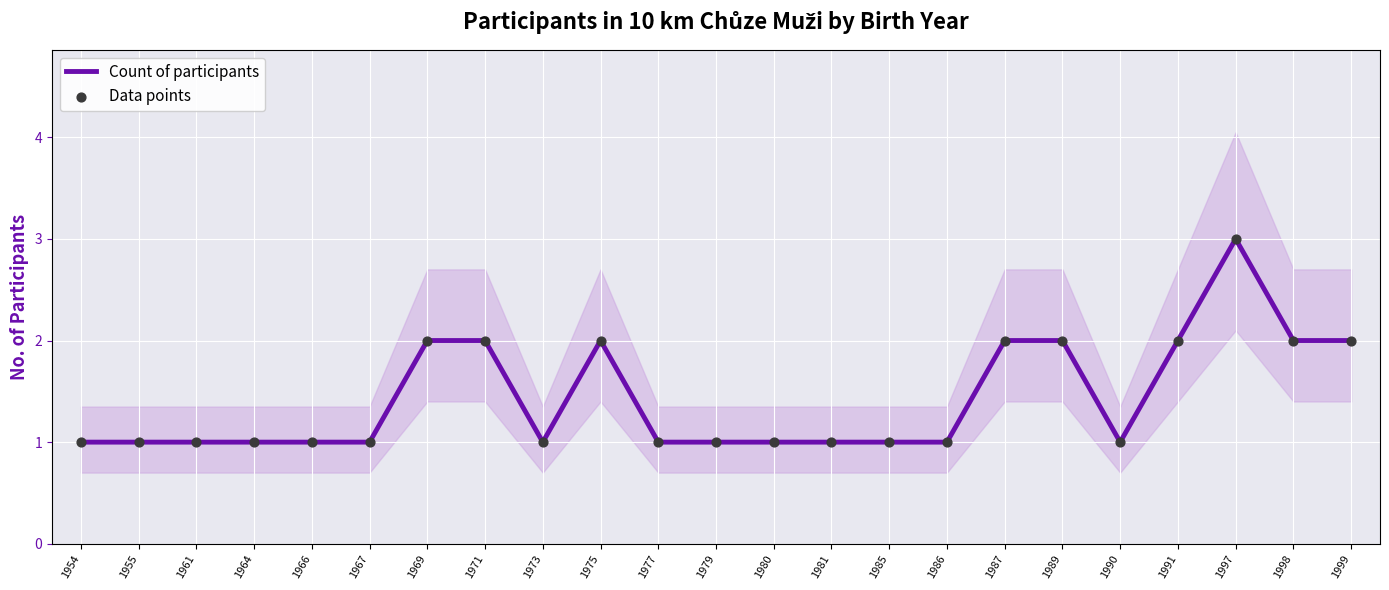

Is the value of Data points at 1990 greater than the value of Count of participants at 1967?

No